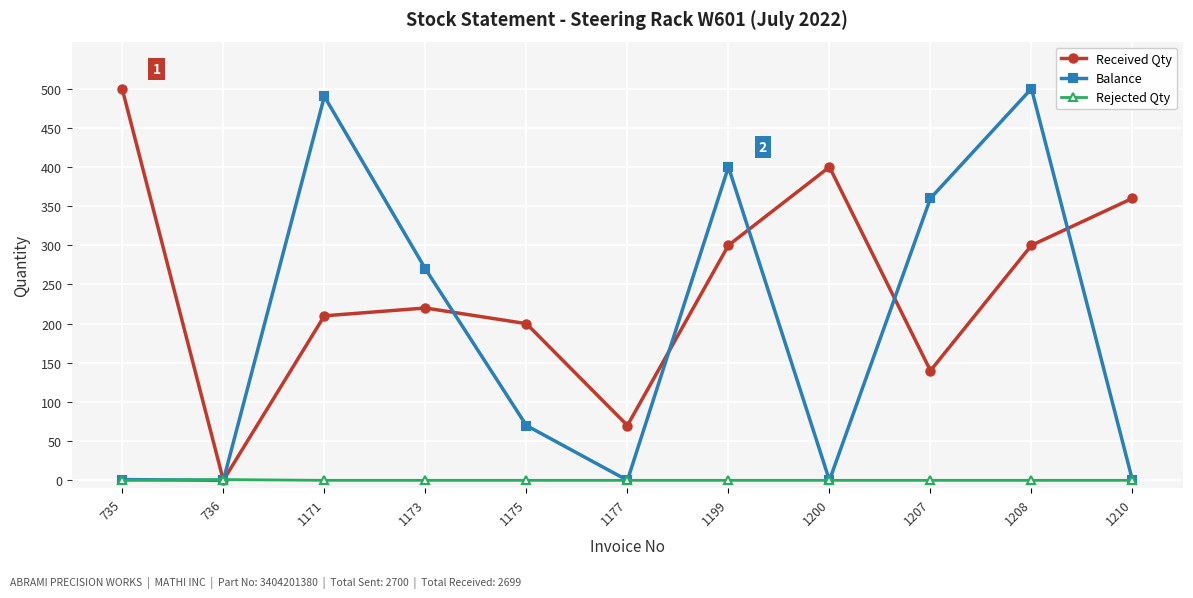

At which label is Balance closest to 250?

1173